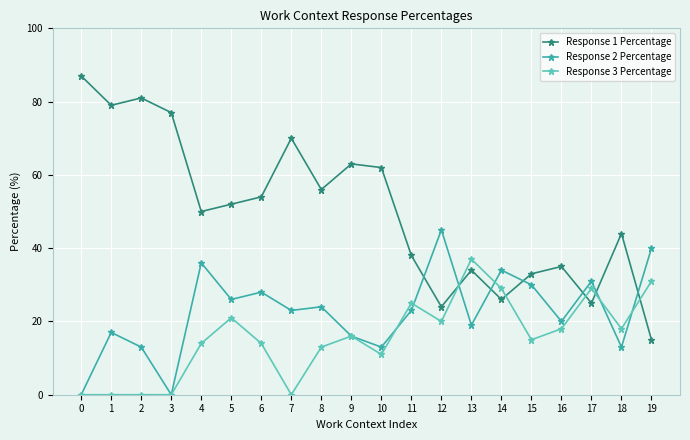

Reading left to right, what are all the values shown in this chart?

Response 1 Percentage: 0=87	1=79	2=81	3=77	4=50	5=52	6=54	7=70	8=56	9=63	10=62	11=38	12=24	13=34	14=26	15=33	16=35	17=25	18=44	19=15
Response 2 Percentage: 0=0	1=17	2=13	3=0	4=36	5=26	6=28	7=23	8=24	9=16	10=13	11=23	12=45	13=19	14=34	15=30	16=20	17=31	18=13	19=40
Response 3 Percentage: 0=0	1=0	2=0	3=0	4=14	5=21	6=14	7=0	8=13	9=16	10=11	11=25	12=20	13=37	14=29	15=15	16=18	17=29	18=18	19=31